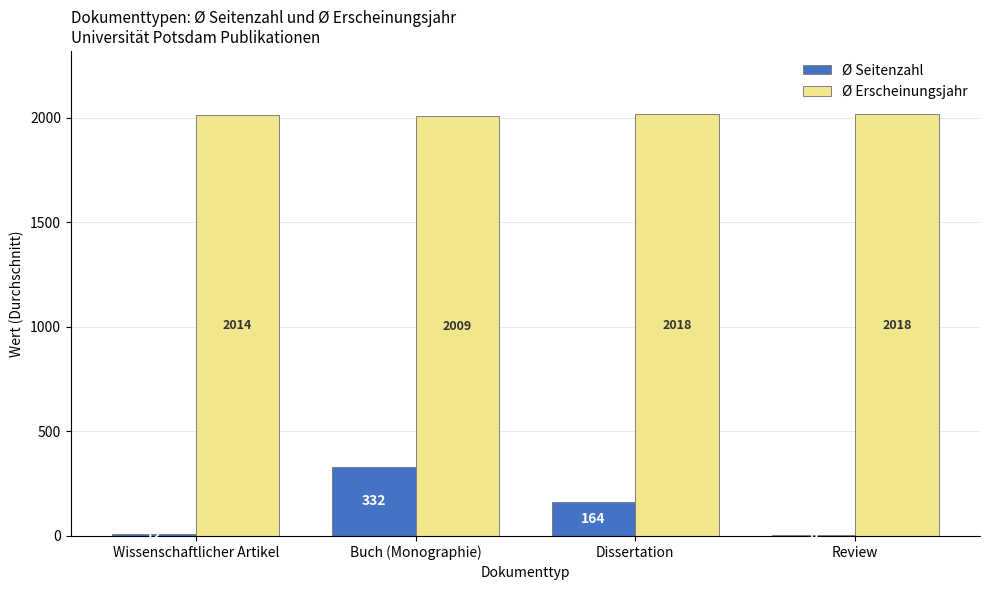

The Ø Erscheinungsjahr series shows 2014.4 at Wissenschaftlicher Artikel. True or false?

True